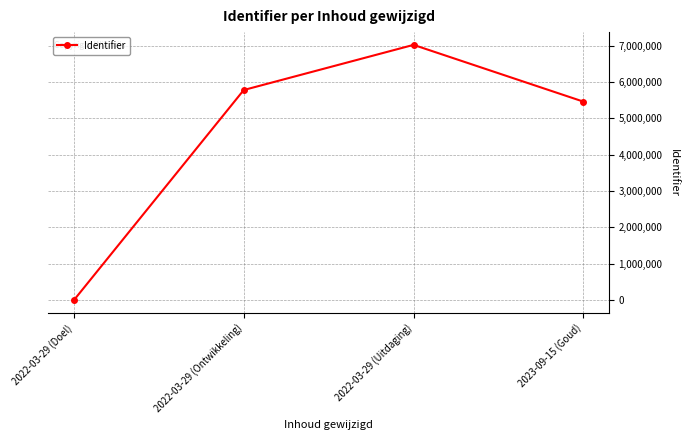

How many interior local peaks (higher than both neighbors) does the data have?

1